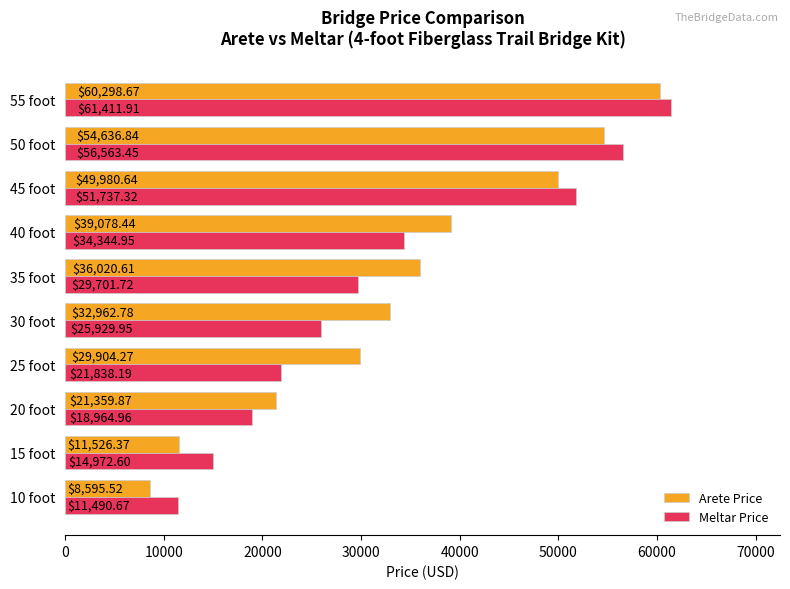

What is the sum of the Arete Price values at 20 foot and 50 foot?

75996.7